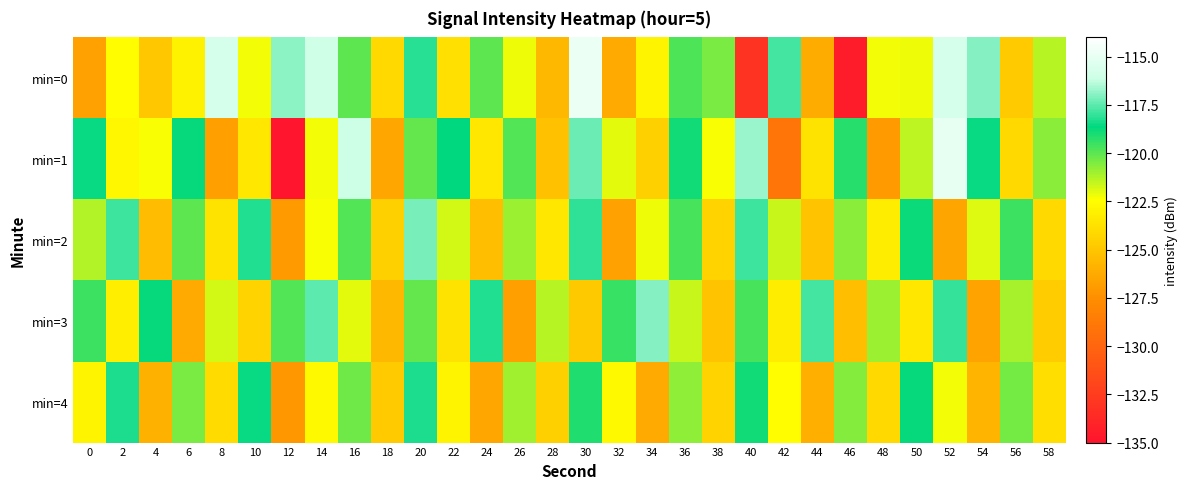

Which series changed the most between 54 and 58?

min=0